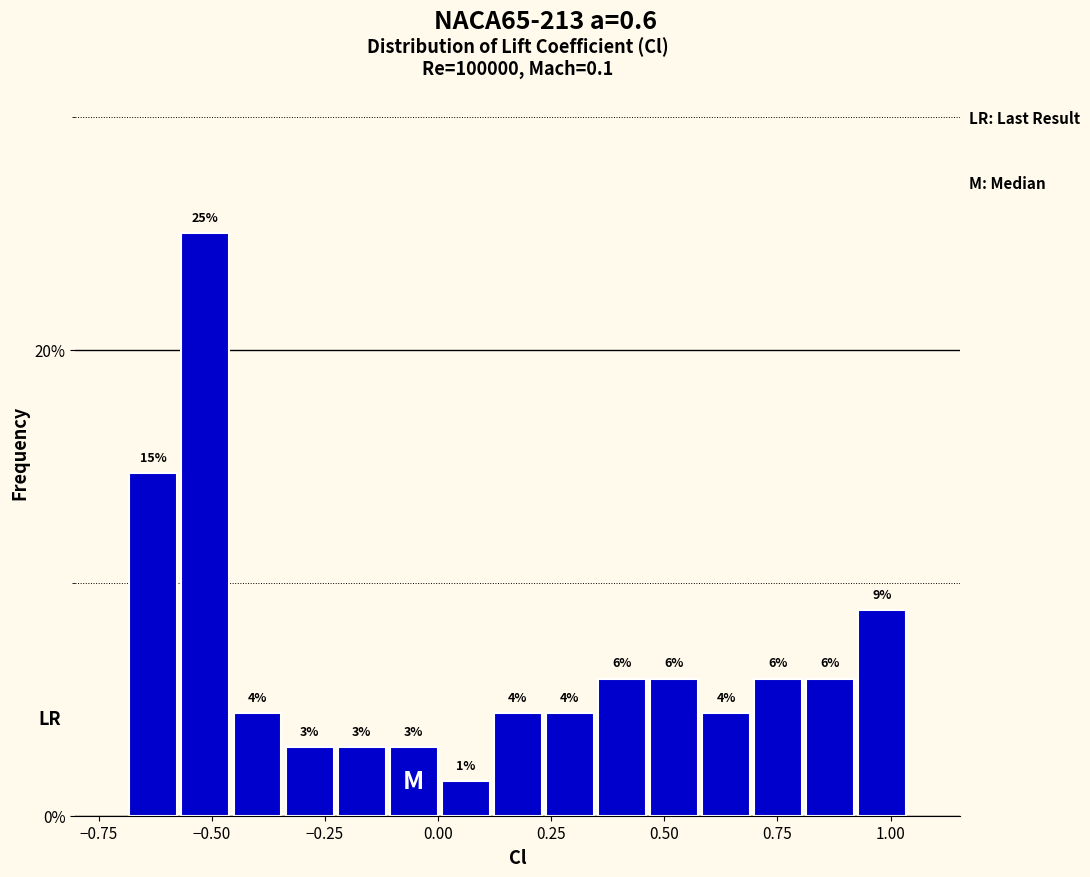

Read against the x-axis, roughly where is the centre of the tallest bar?

-0.50